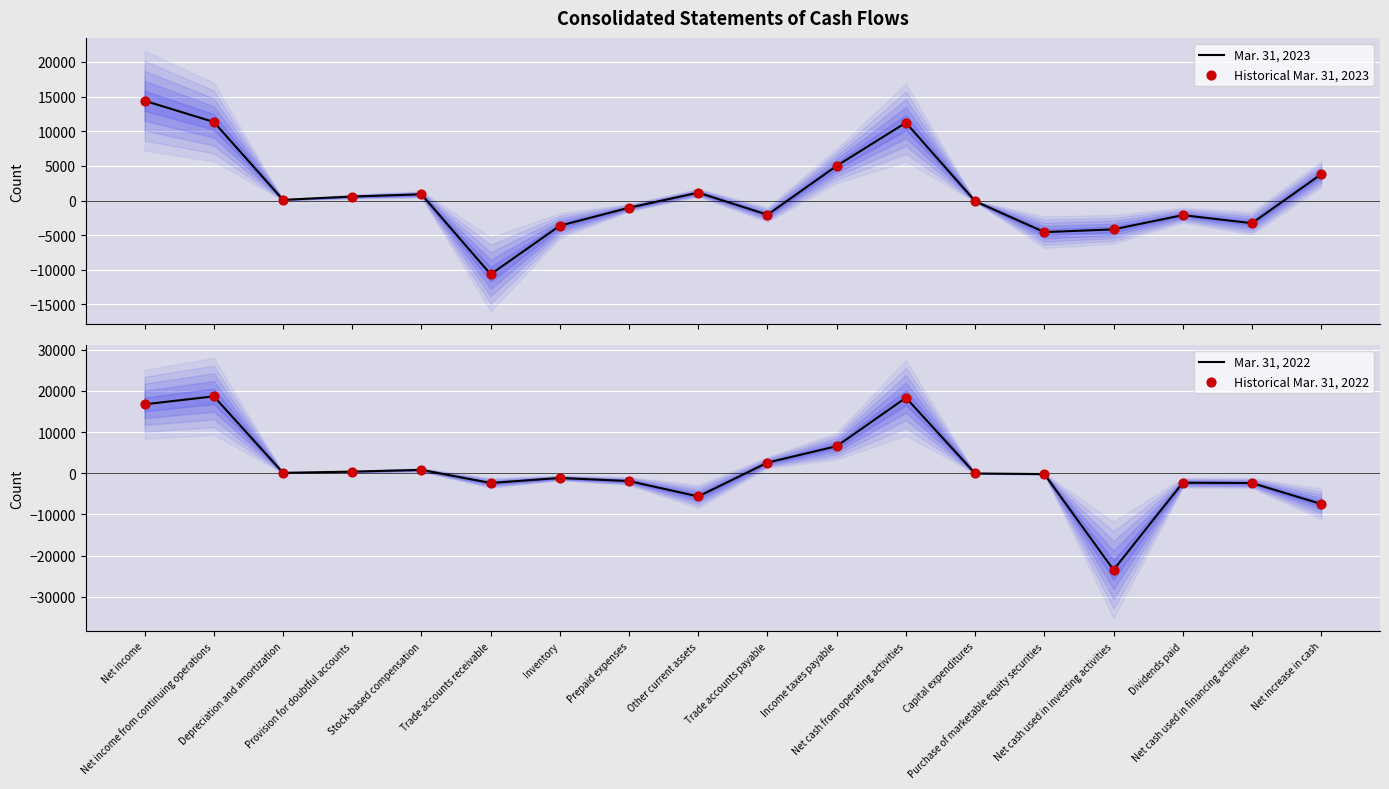

What is the total value across all series at Net cash used in financing activities?

-11296